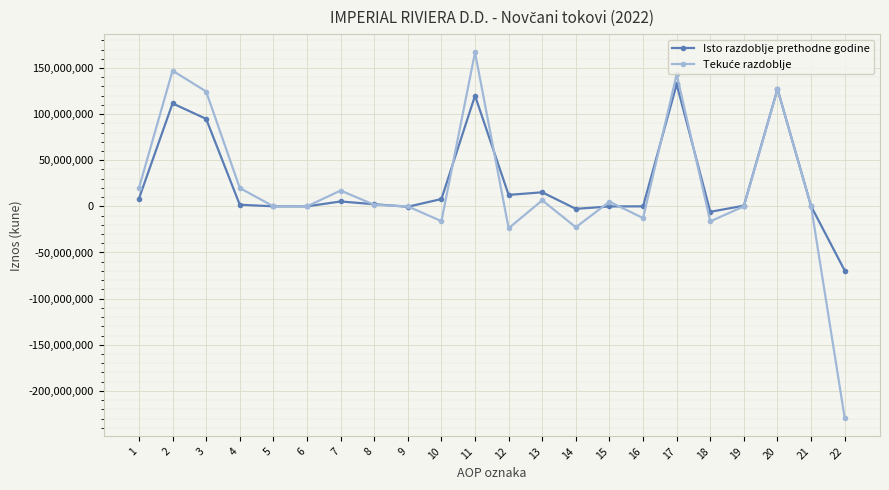

True or false: Isto razdoblje prethodne godine has more than 0 interior local peaks.

True